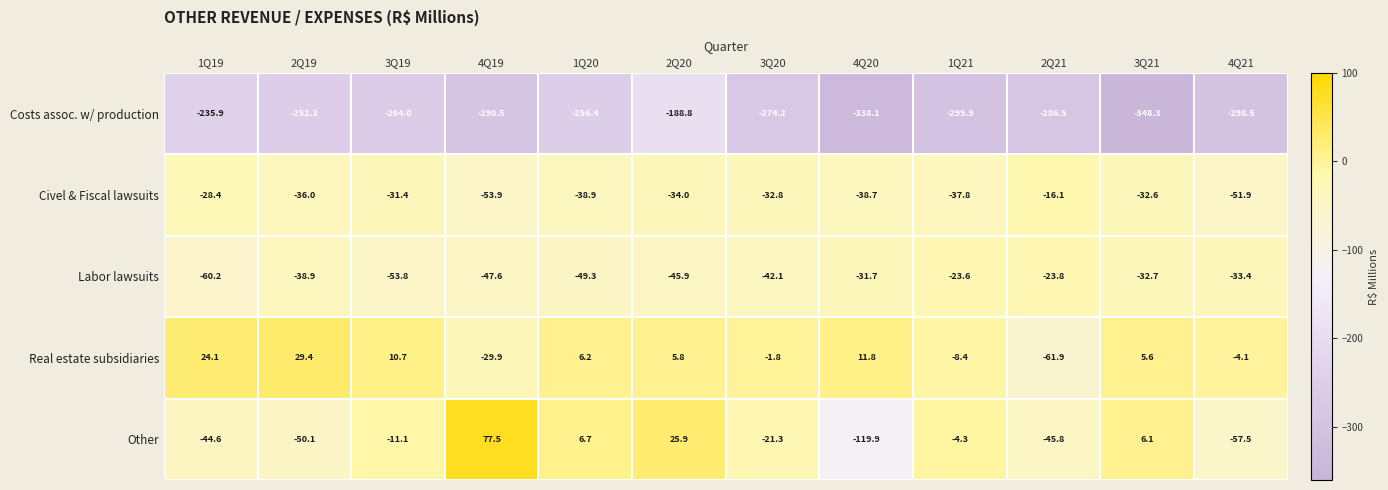

What is the total value across all series at 3Q21?

-401.9